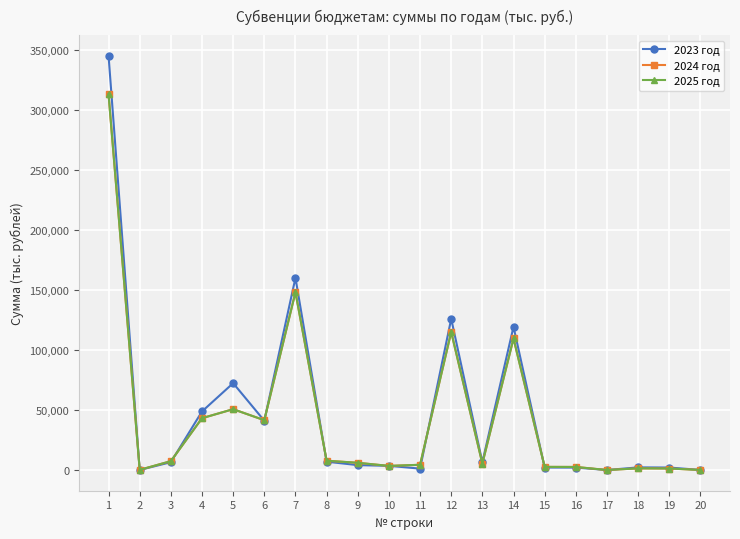

In 2024 год, how many points are lower than both neighbors (excluding endpoints)?

5